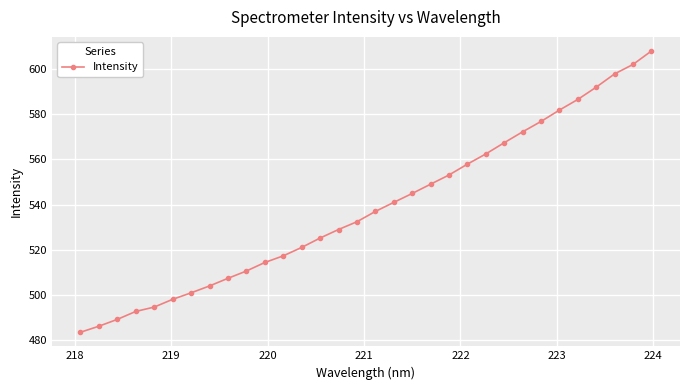

What is the maximum value shown in the chart?

608.1